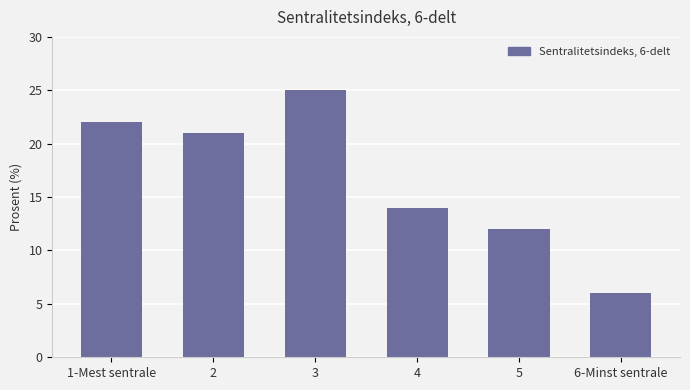

True or false: the data shows 12 at 5.

True